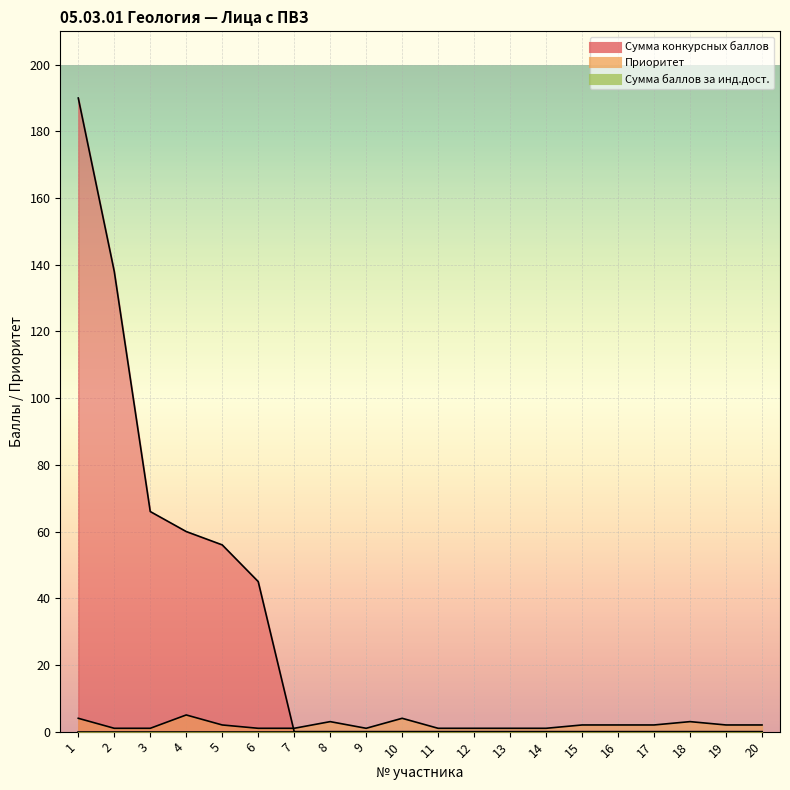

How many intersections are there between Сумма конкурсных баллов and Приоритет?

1